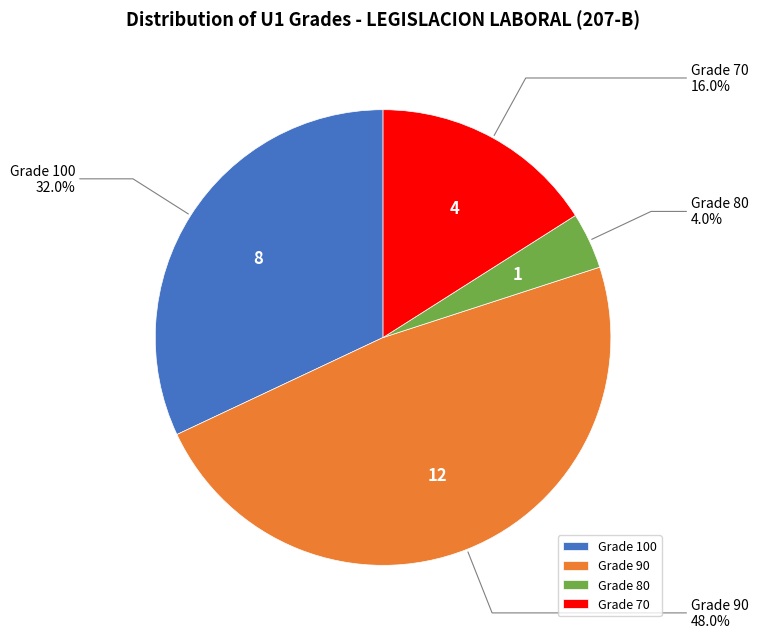

Rank the categories by value from highest to lowest.

Grade 90, Grade 100, Grade 70, Grade 80